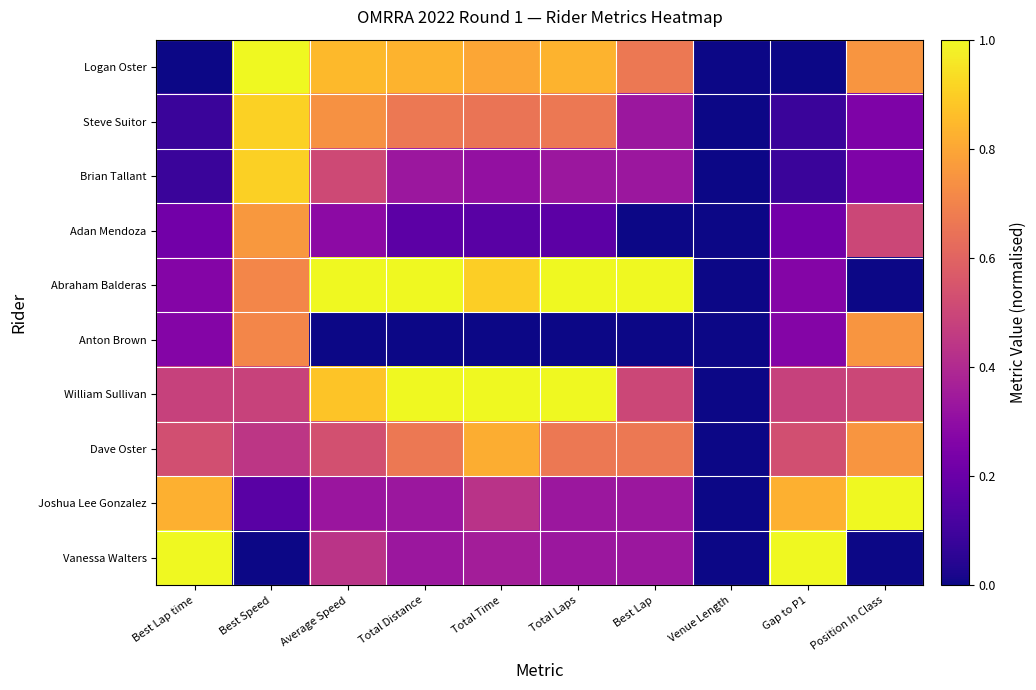

How many distinct data groups are displayed?

10